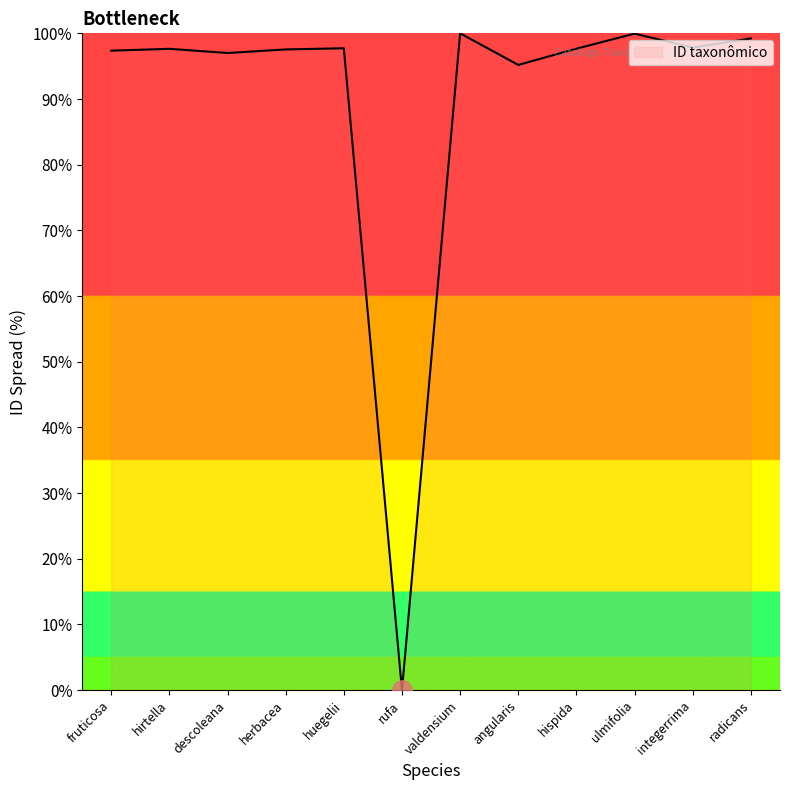

Is this an area chart (filled region under the line)?

No